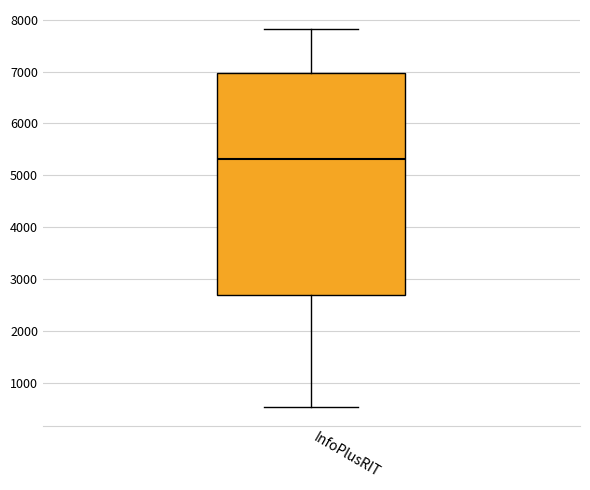

Read this box plot against the y-axis: the position of the median line, the range covered by the box, and the ends of both whiskers. The values are not printed on the chart, so give them approximately, as read against the axis.

median 5300, box 2700 to 7000, whiskers 500 to 7800